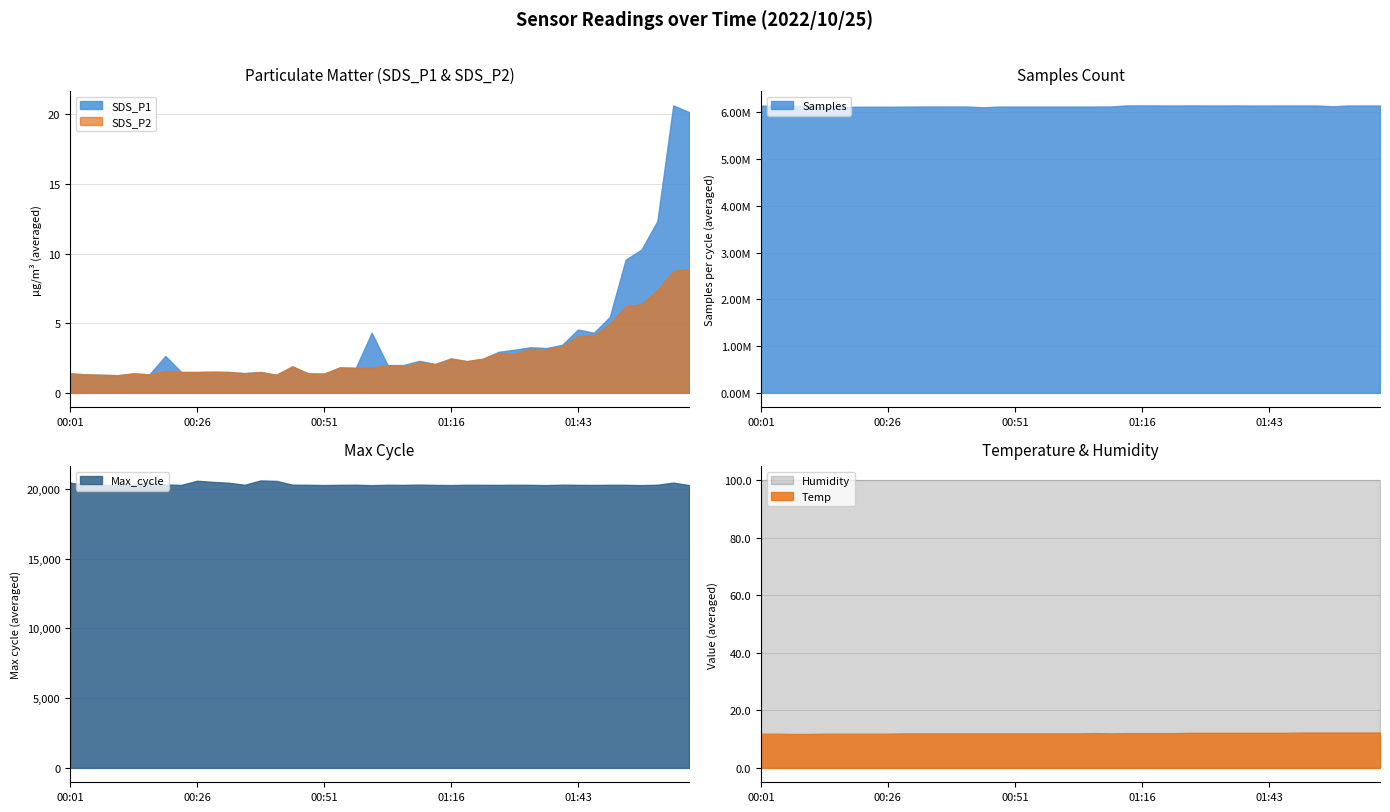

Does the chart have visible grid lines?

Yes